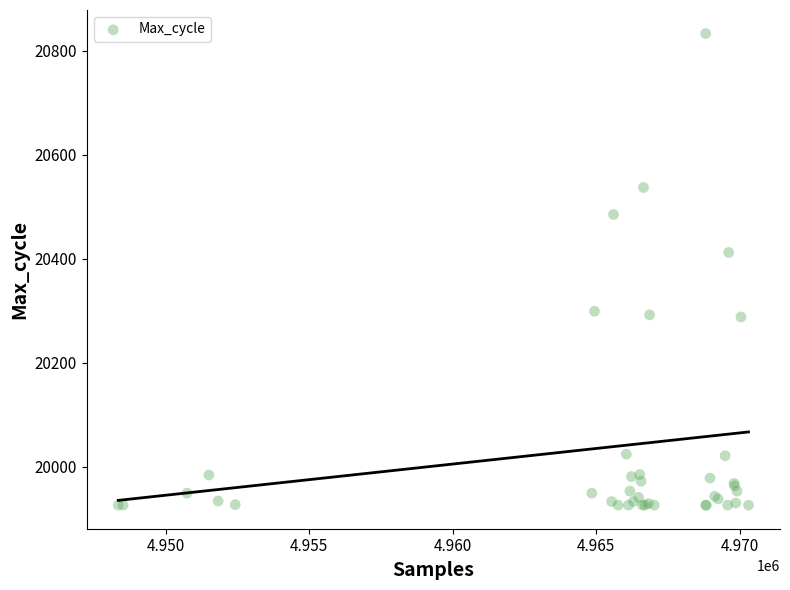

What Y value in the scatter plot is closest to 20379?

20412